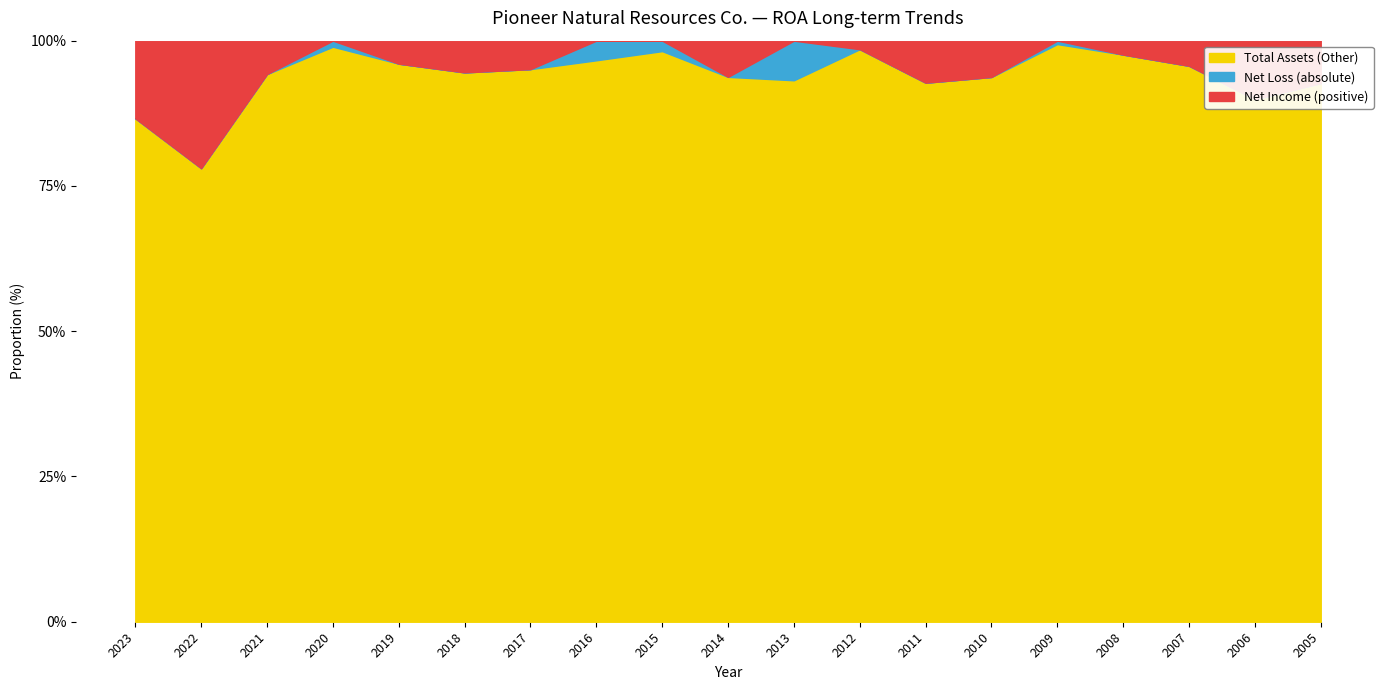

True or false: ROA and Total Assets intersect in this chart.

False